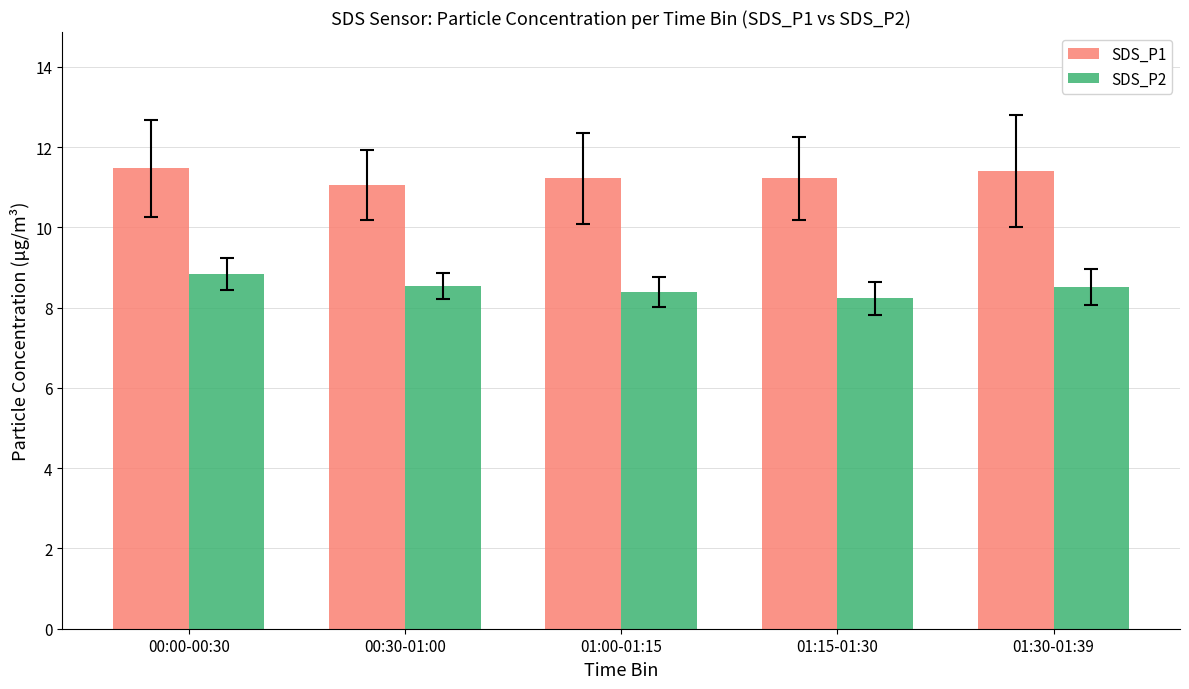

At which label is SDS_P1 closest to 11?

00:30-01:00